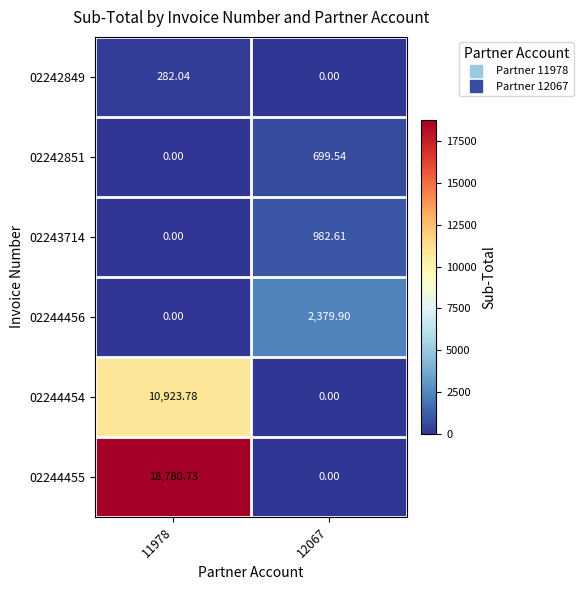

Is the value of 02242849 at 12067 greater than the value of 02244456 at 12067?

No